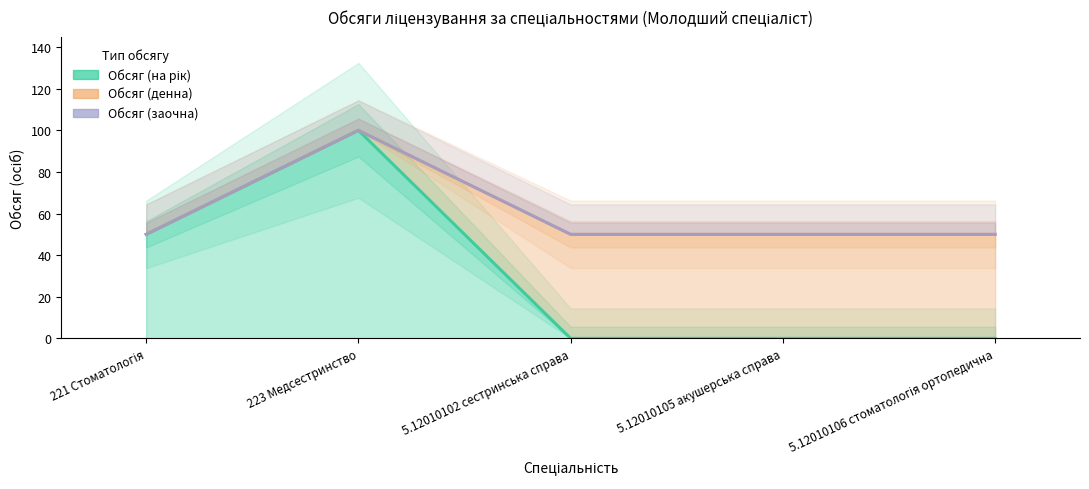

Which series has the widest spread of values?

Обсяг (на рік)